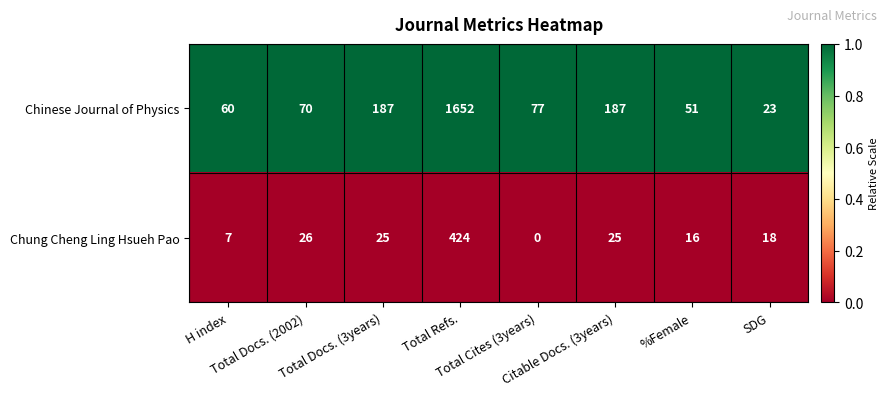

Which series has the widest spread of values?

Chinese Journal of Physics